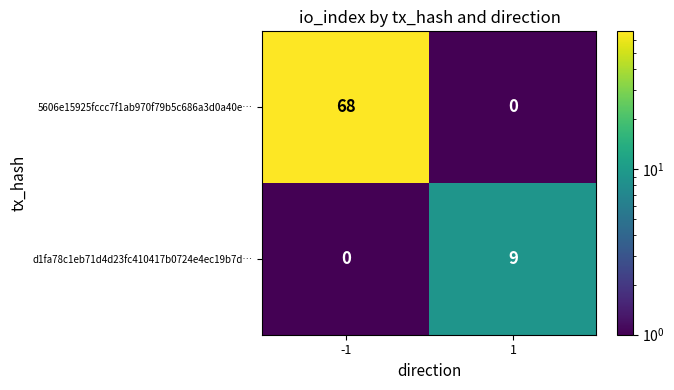

What is the sum of all d1fa78c1eb71d4d23fc410417b0724e4ec19b7d… values?

9